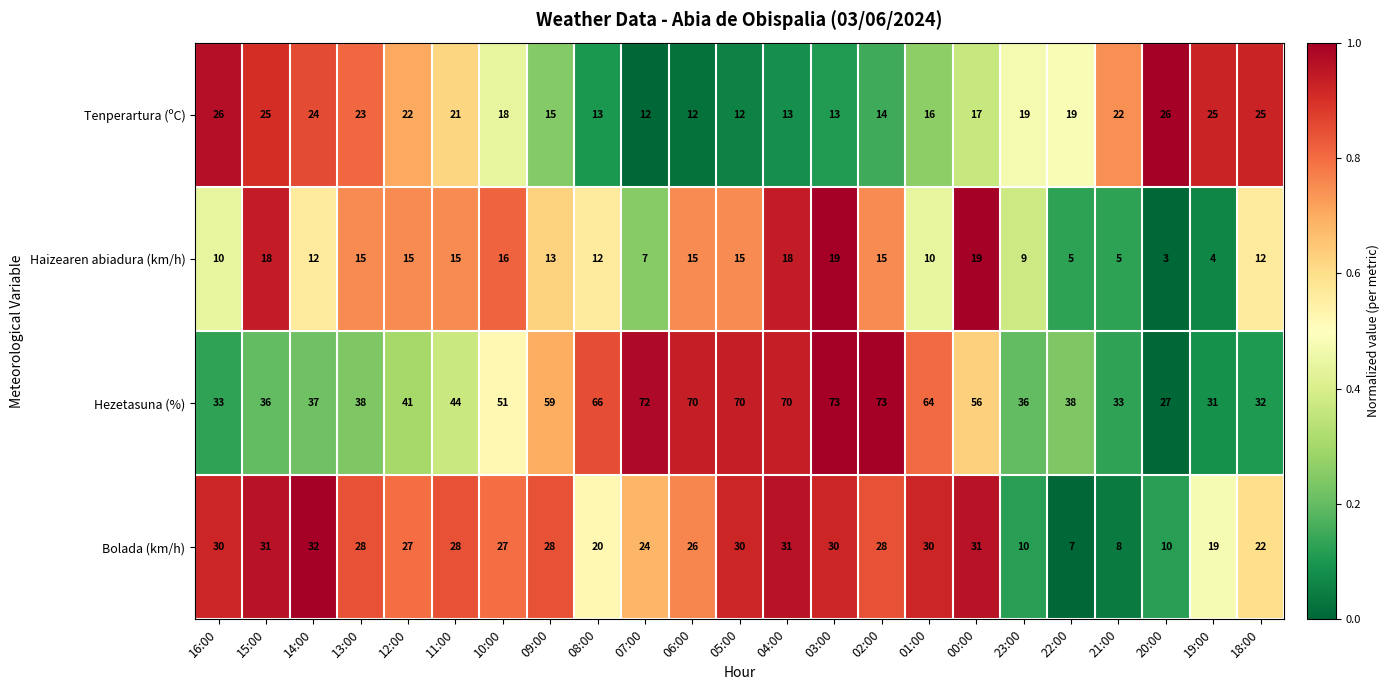

At 09:00, list the series in order from smallest to largest.

Haizearen abiadura (km/h), Tenperartura (ºC), Bolada (km/h), Hezetasuna (%)